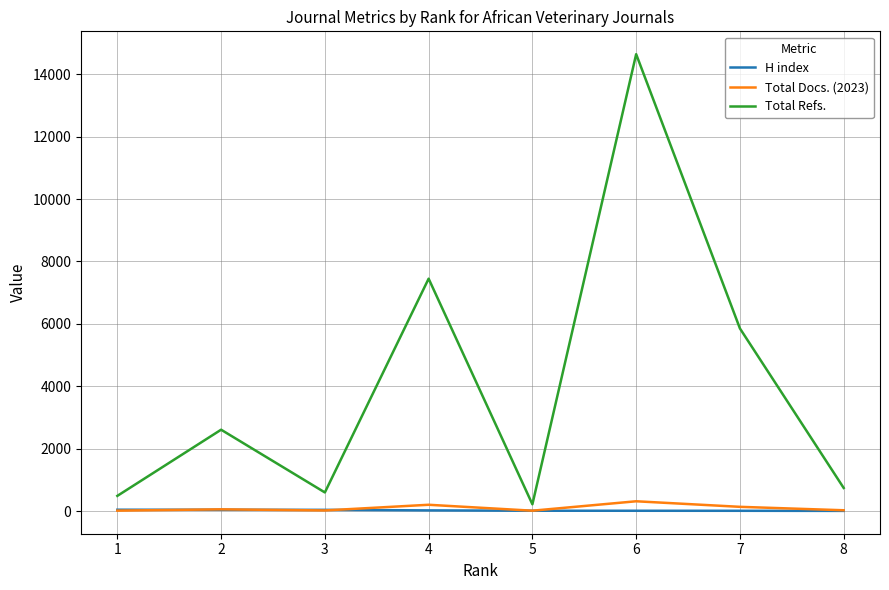

Is the value of Total Refs. at 6 greater than the value of H index at 2?

Yes